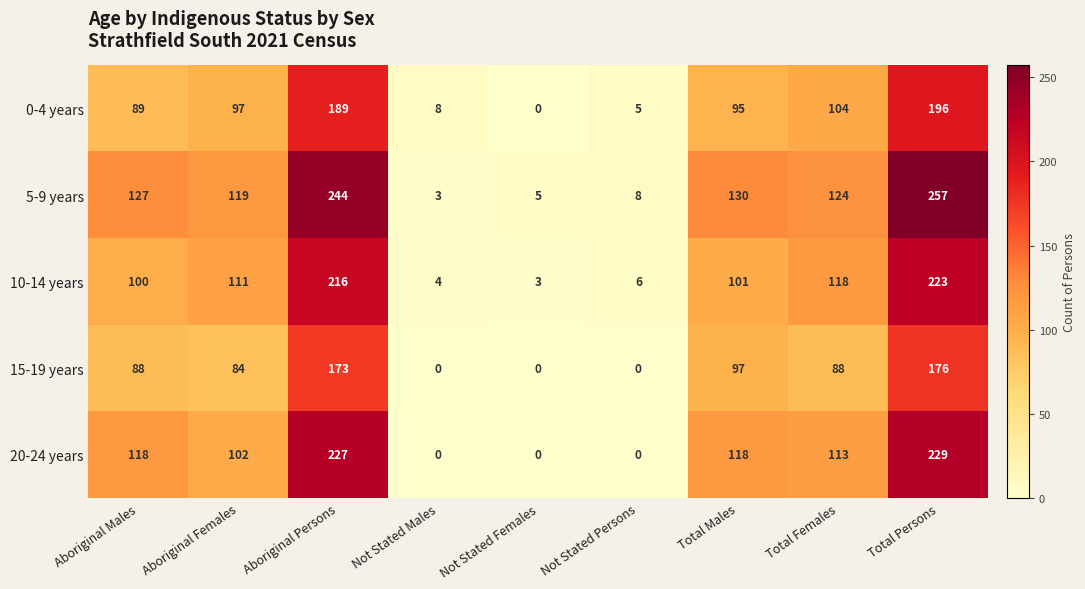

At which category does the chart reach its peak across all series?

Total Persons